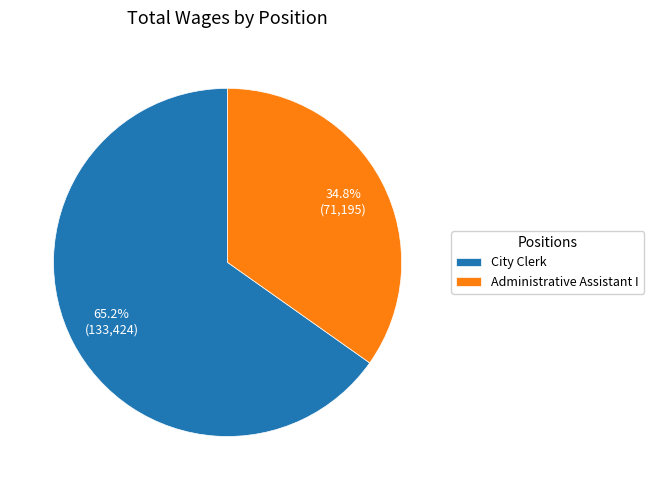

Is it true that Administrative Assistant I is 42% of the pie?

False